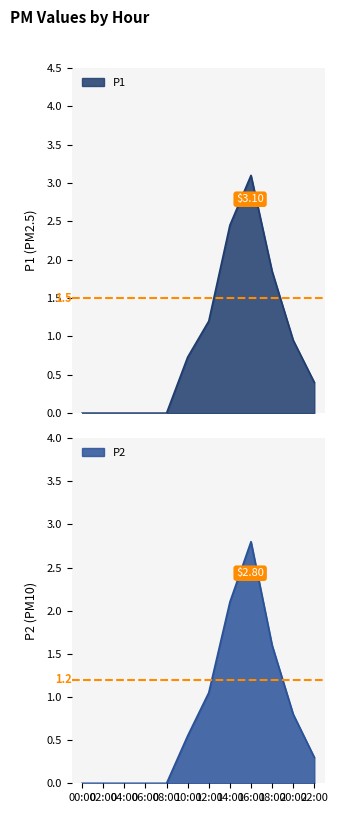

True or false: P2 and P1 cross at least once.

False